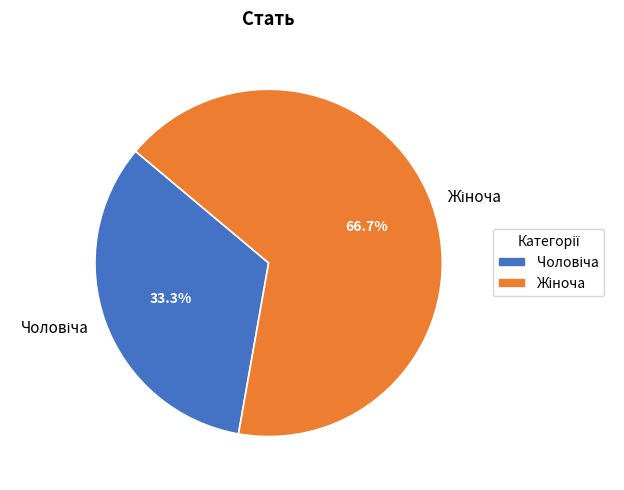

Is there a majority slice in this chart?

Yes